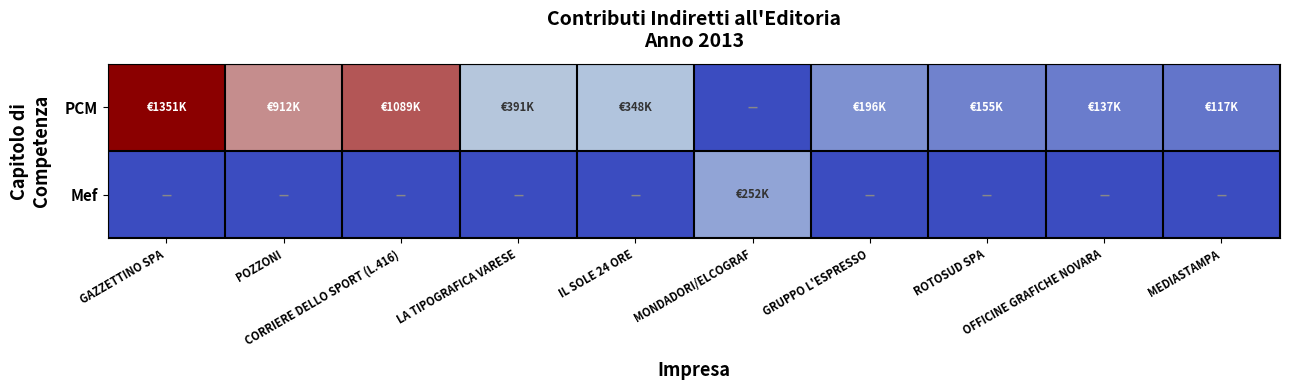

Between LA TIPOGRAFICA VARESE and OFFICINE GRAFICHE NOVARA, which series saw the biggest shift?

PCM